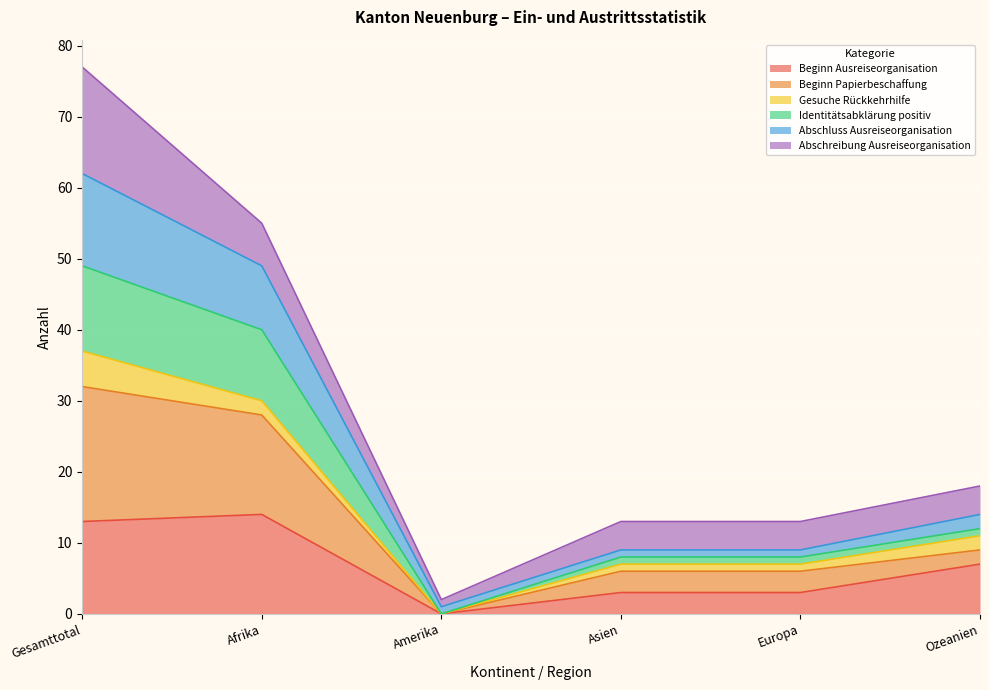

The Beginn Ausreiseorganisation series shows 0 at Amerika. True or false?

True